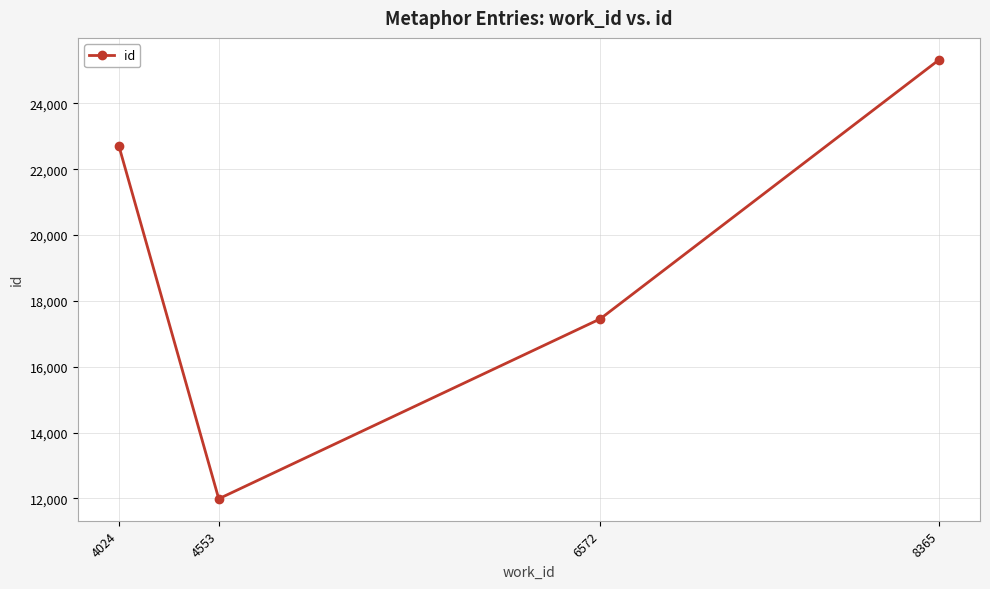

What is the difference between the maximum and second lowest values?

7869